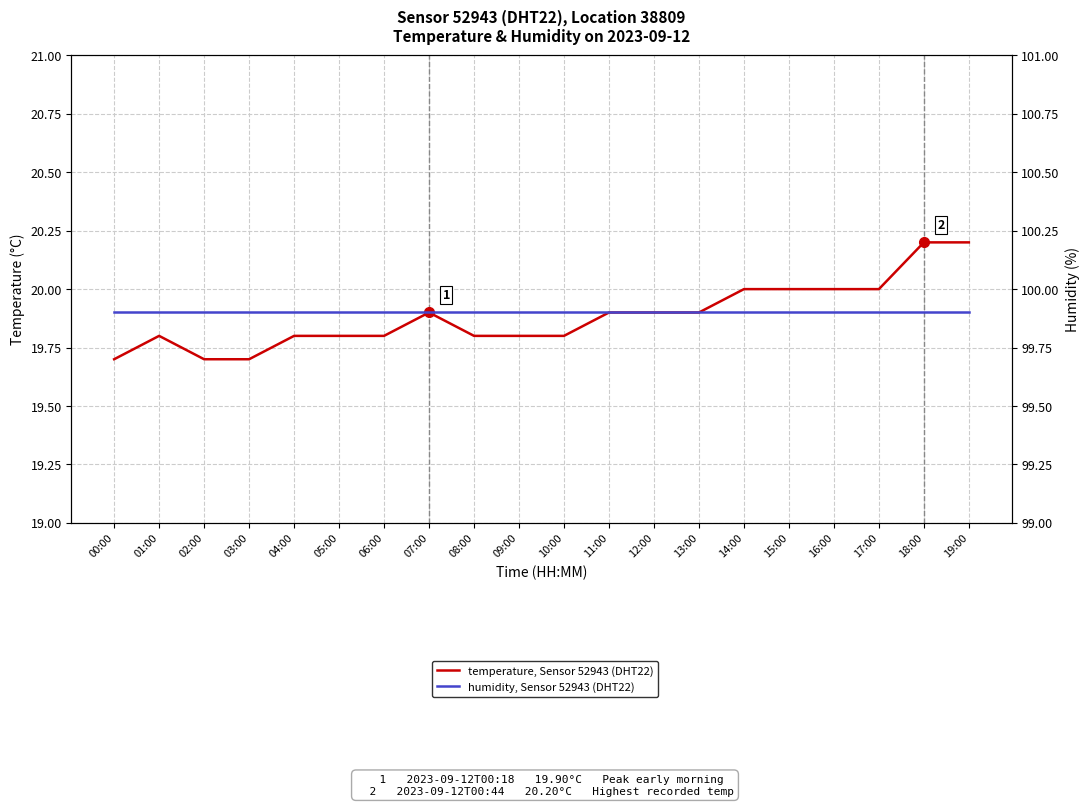

At how many categories does at least one series exceed 86?

20